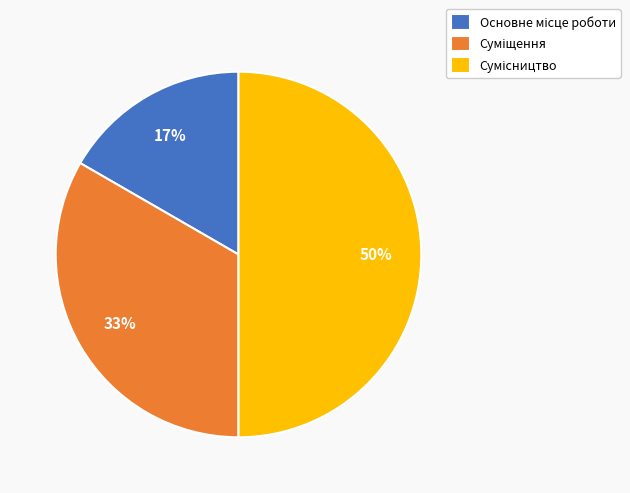

To the nearest percent, what is the average slice percentage?

33%